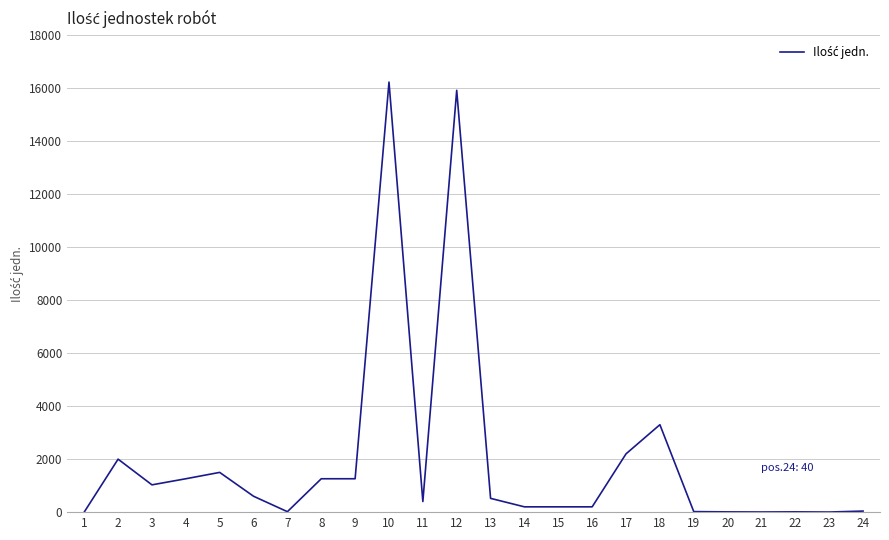

The value at 17 is 2200.0. True or false?

True